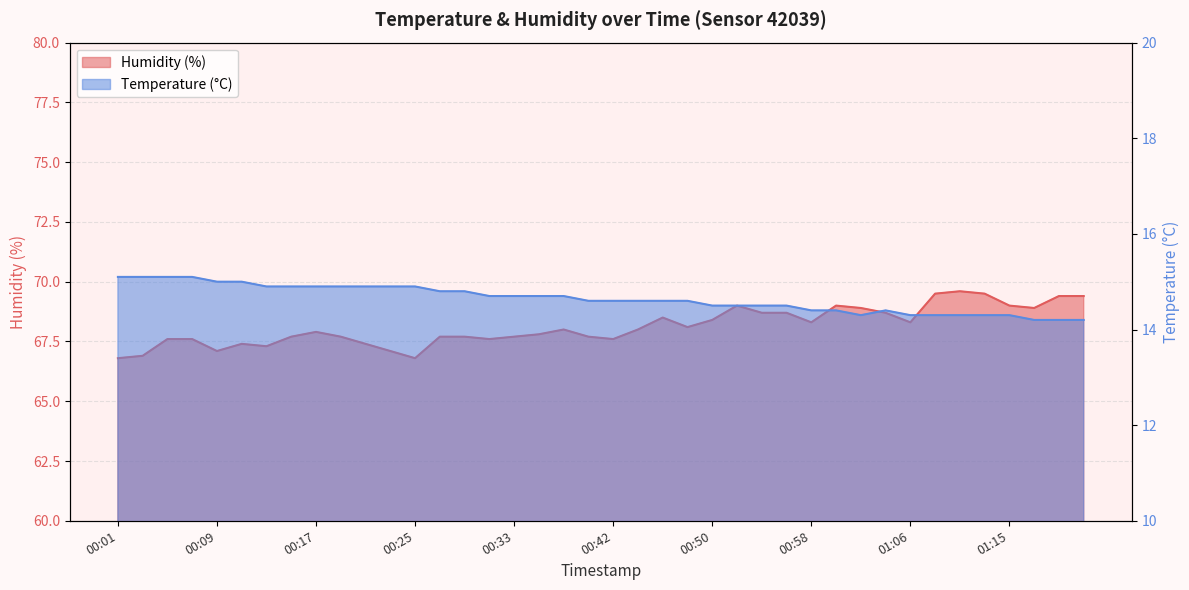

True or false: Humidity (%) and Temperature (°C) cross at least once.

False